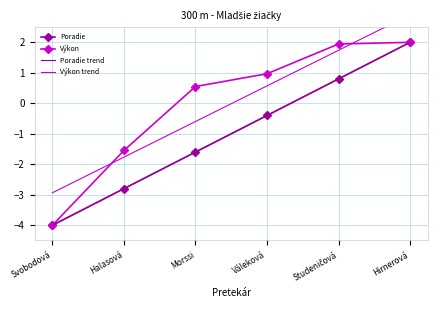

The Výkon trend series shows -2.7 at Halasová. True or false?

False